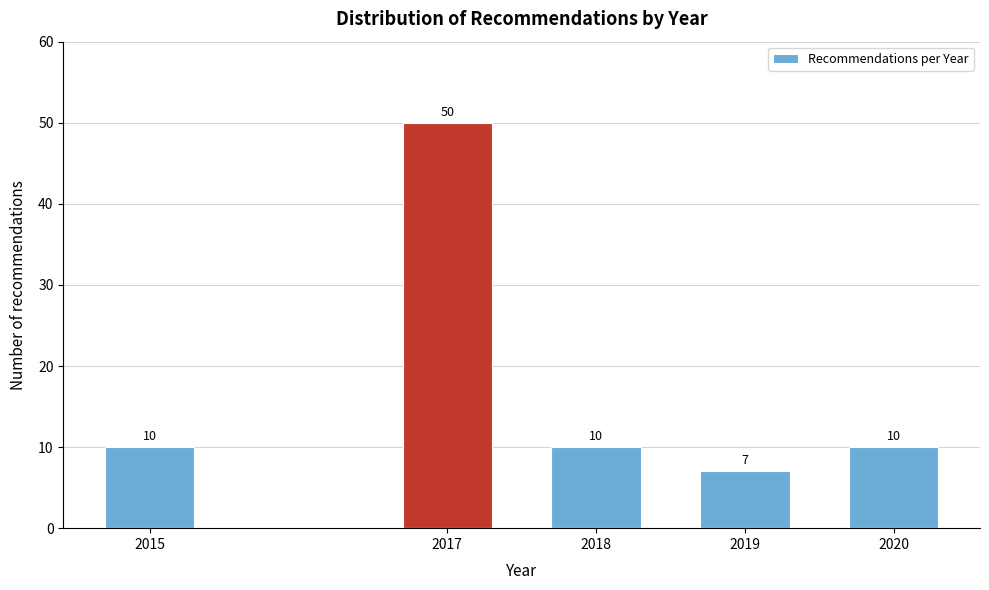

Reading right to left, what are all the values shown in this chart?

10	7	10	50	10